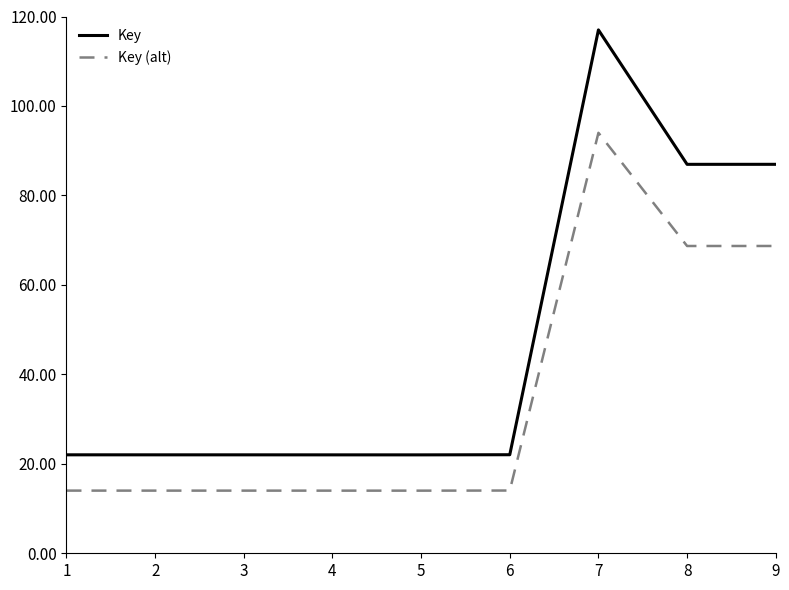

Reading right to left, extract all data points from this chart.

Key: 87.0	87.0	117.0	22.0	22.0	22.0	22.0	22.0	22.0
Key (alt): 68.7	68.7	94.0	14.0	14.0	14.0	14.0	14.0	14.0